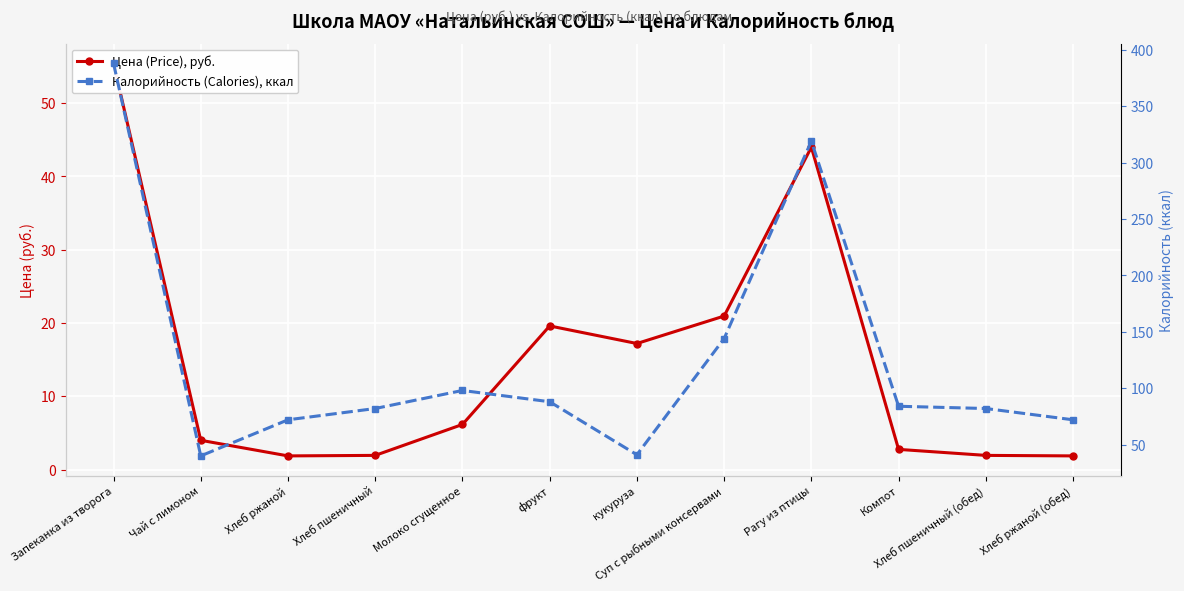

How many values in the Цена (Price), руб. series are below 6?

6